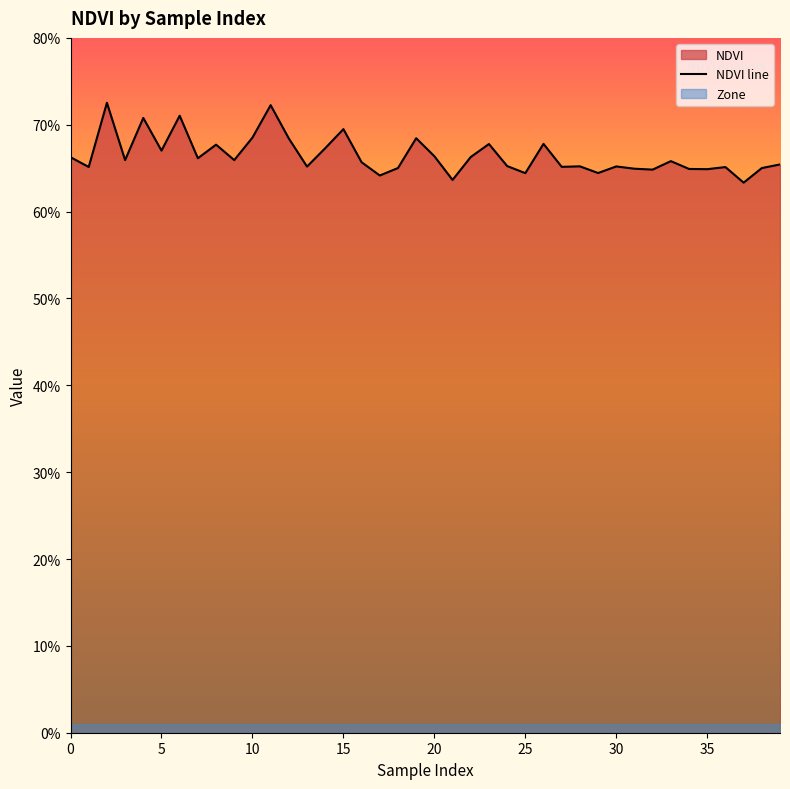

The chart shows a value of 0.0 at 22. True or false?

False